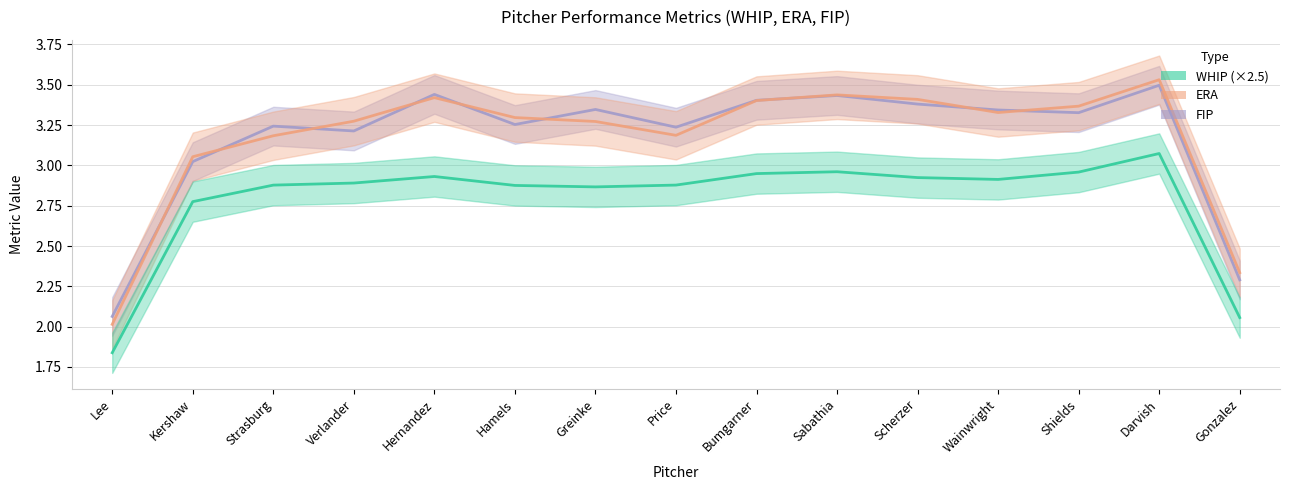

How many values in the FIP series exceed 3?

13